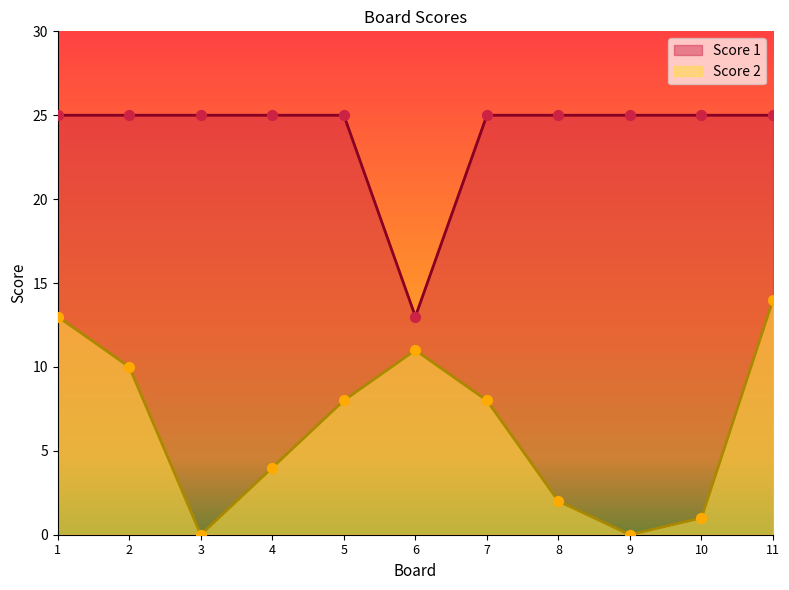

At how many categories does at least one series exceed 11?

11